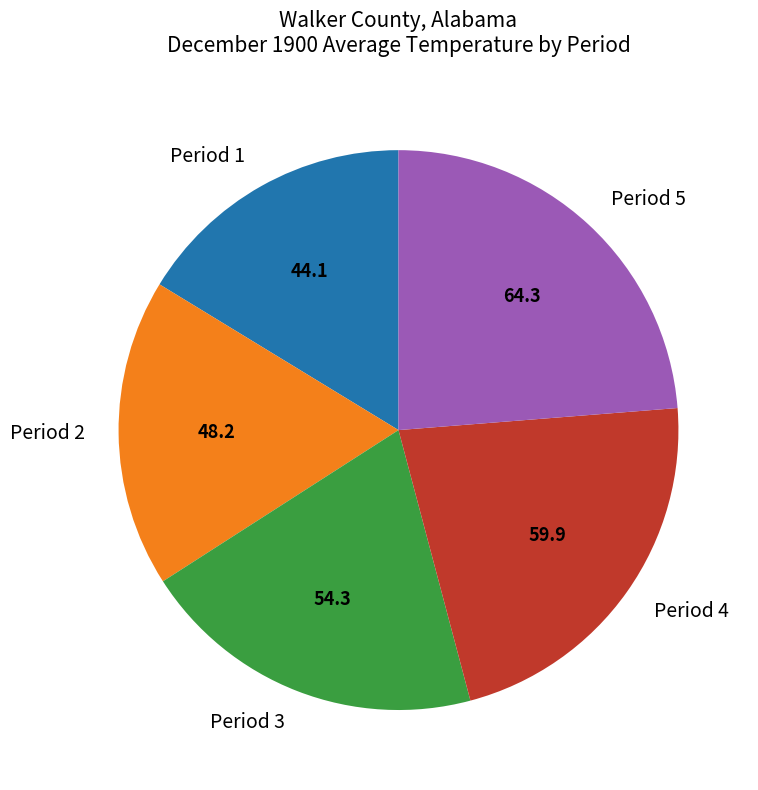

What is the largest slice in the pie chart?

Period 5